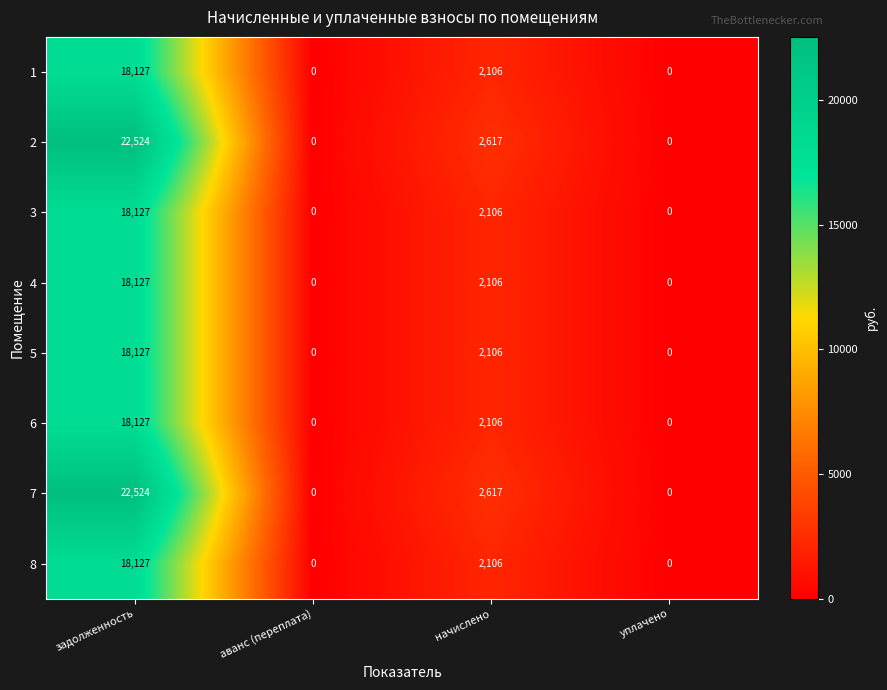

True or false: 3 has a value of 0 at уплачено.

True